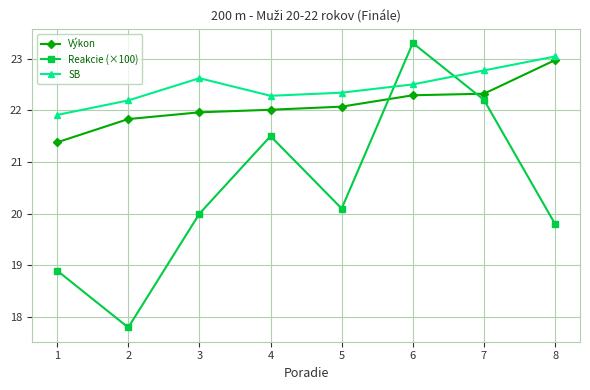

What is the value of the SB point at the 8th from the left?

23.0